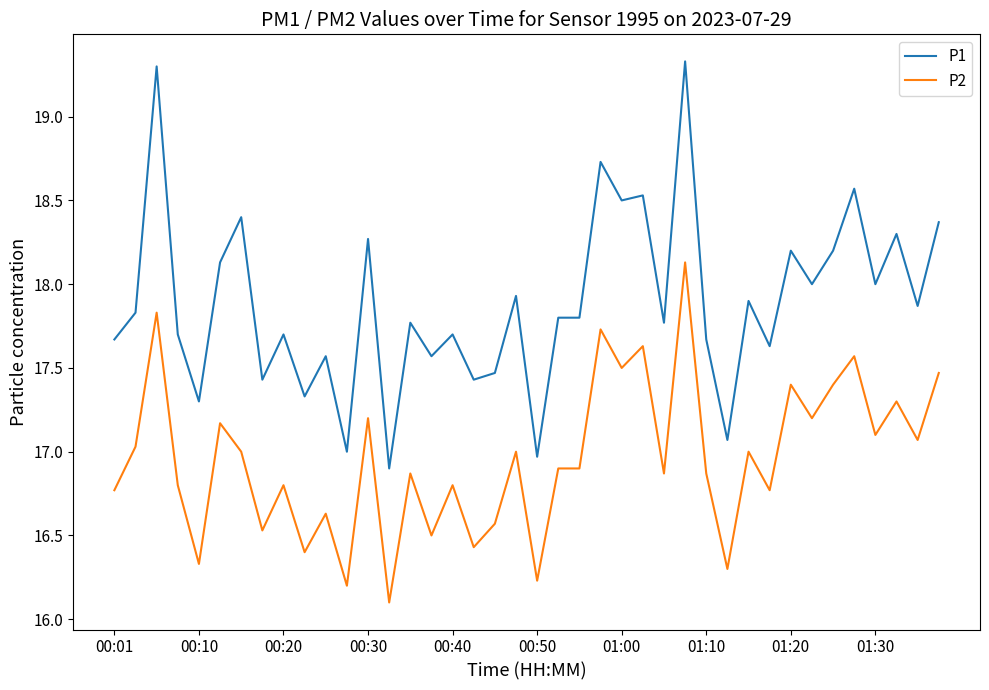

How many lines are shown in the chart?

2